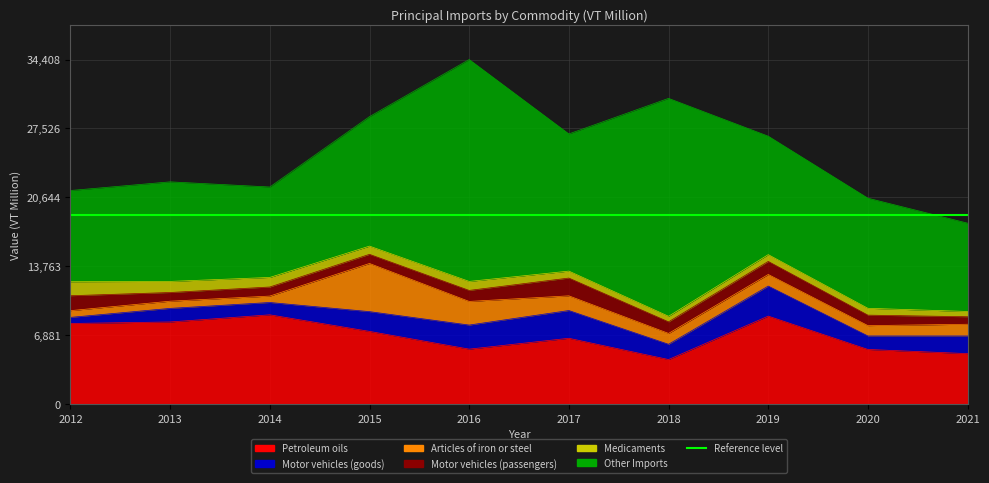

True or false: Articles of iron or steel and Medicaments cross at least once.

True